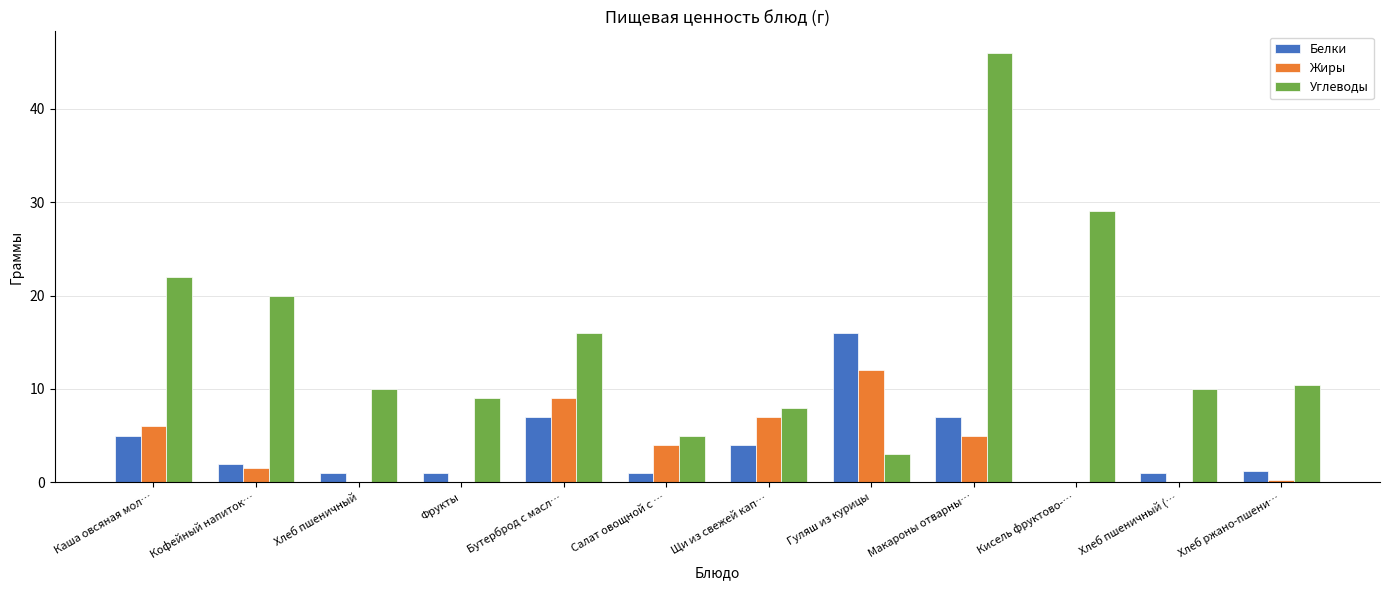

Is it true that Углеводы equals 3.2 at Хлеб пшеничный?

False